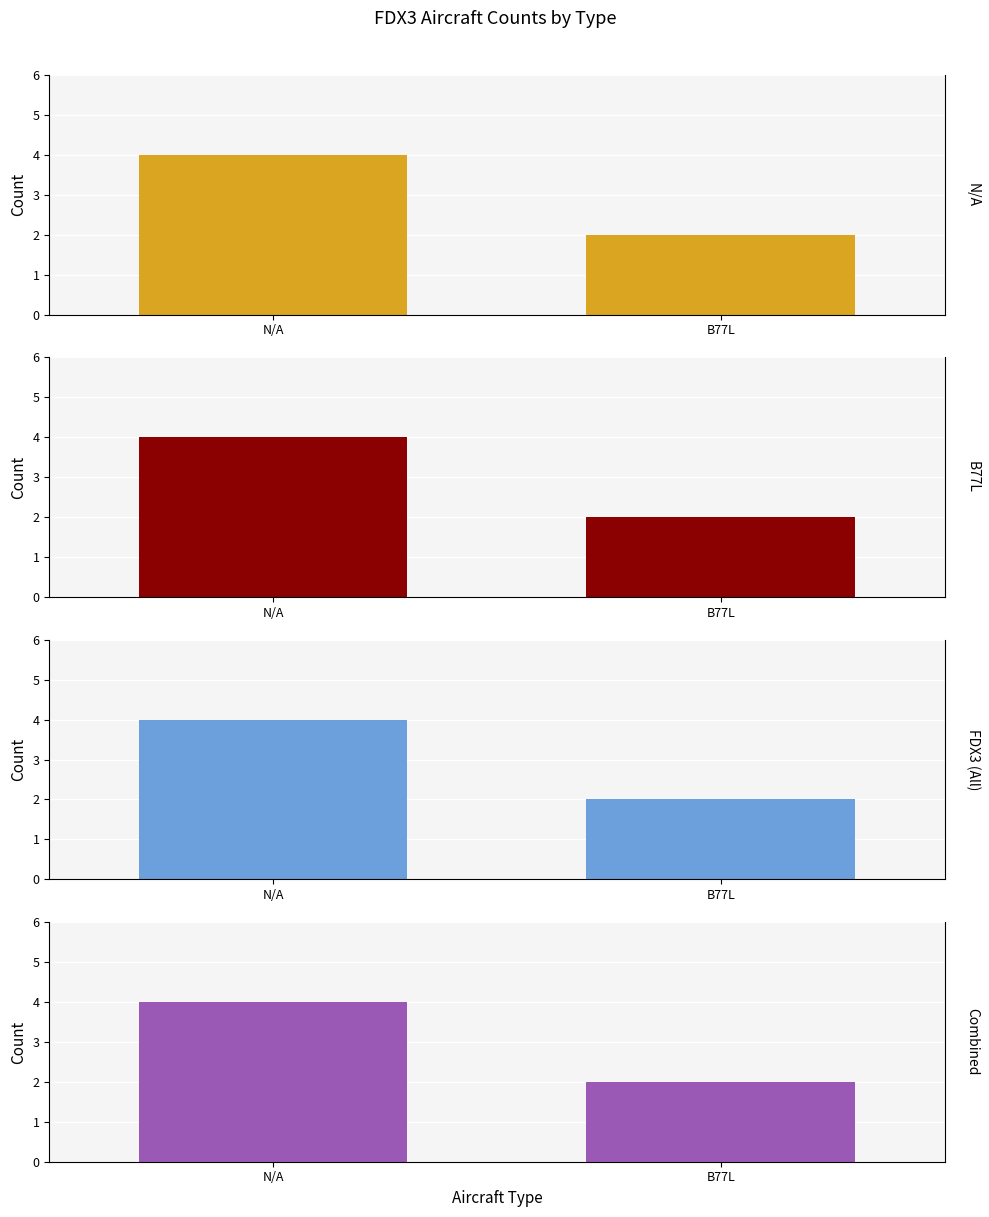

What is the average value of the FDX3 (All) series?

3